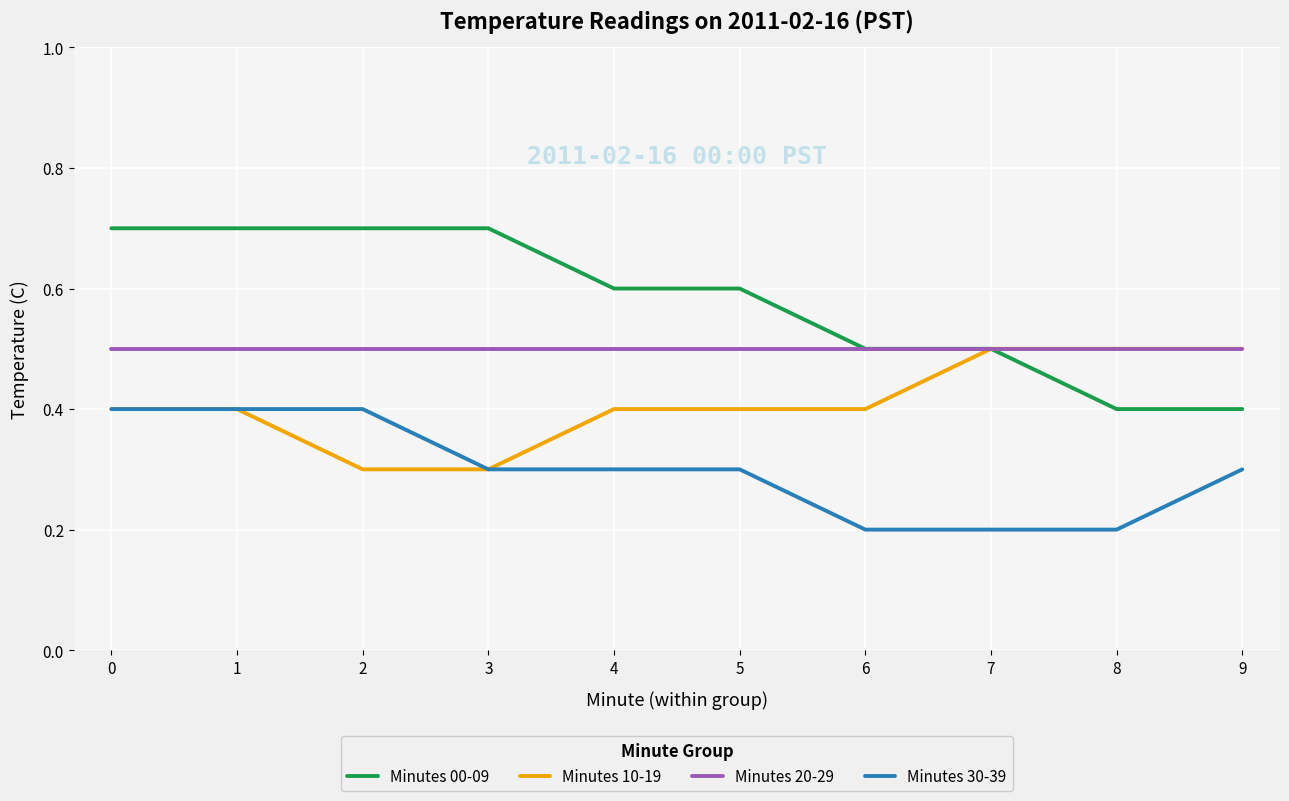

Rank the series by their average value, from lowest to highest.

Minutes 30-39, Minutes 10-19, Minutes 20-29, Minutes 00-09